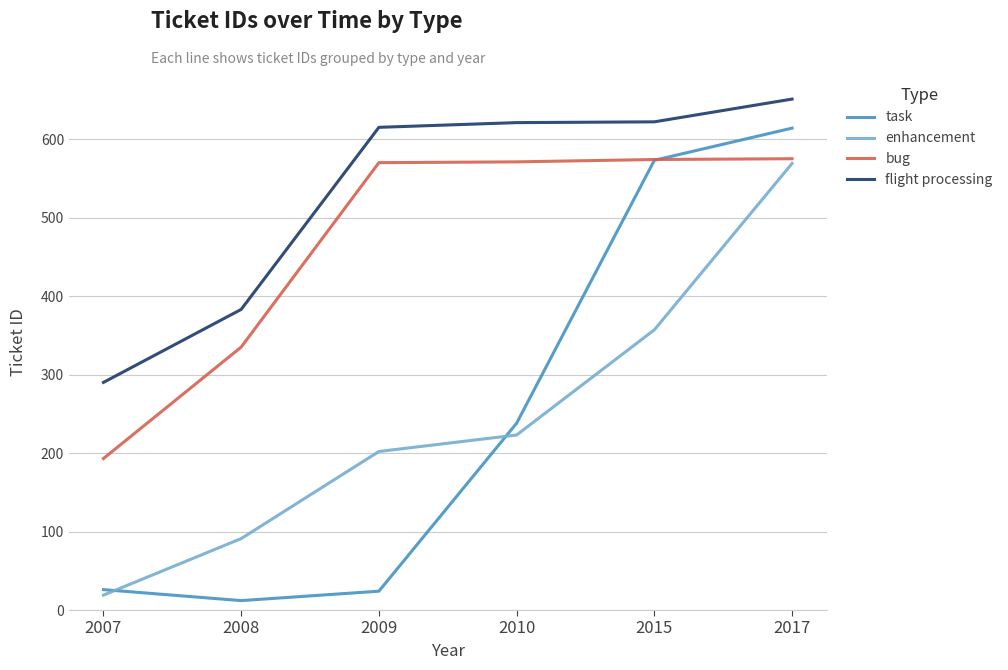

Where is flight processing nearest to the value 470?

2008